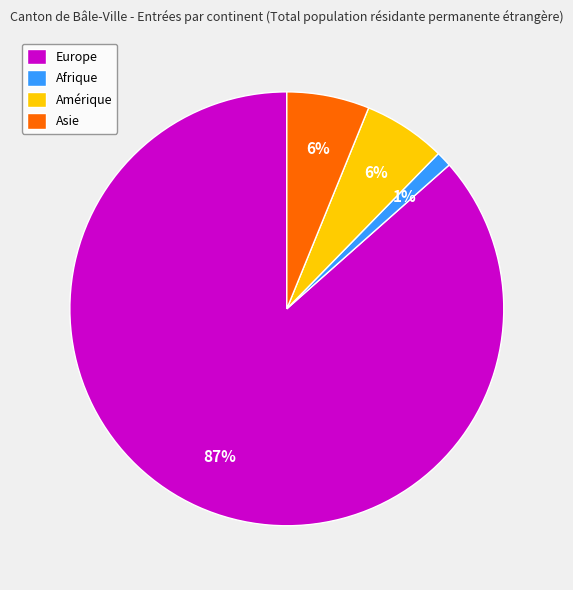

To the nearest percent, what is the average slice percentage?

25%